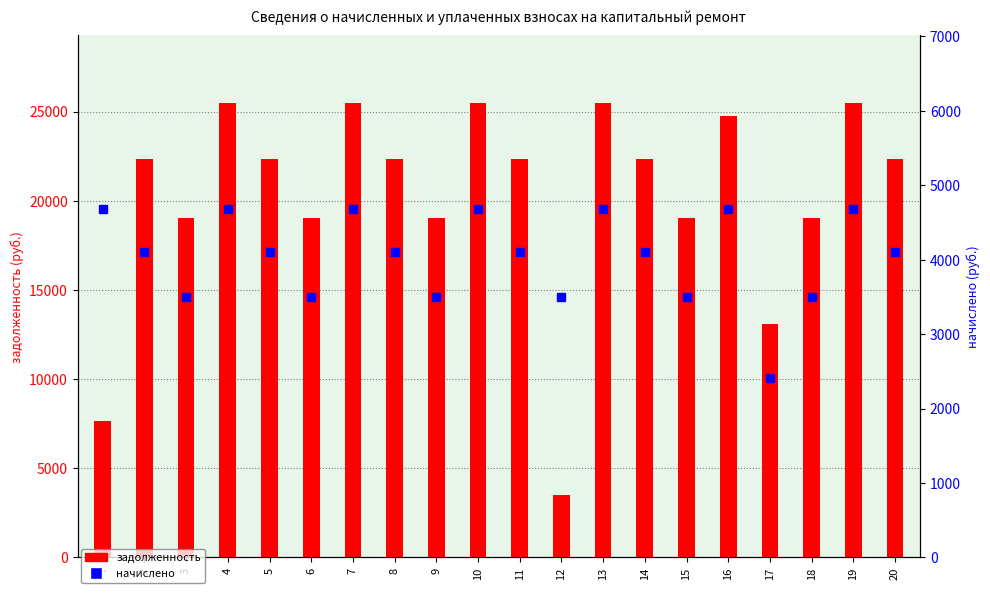

What is the total value across all series at 3?

22529.5